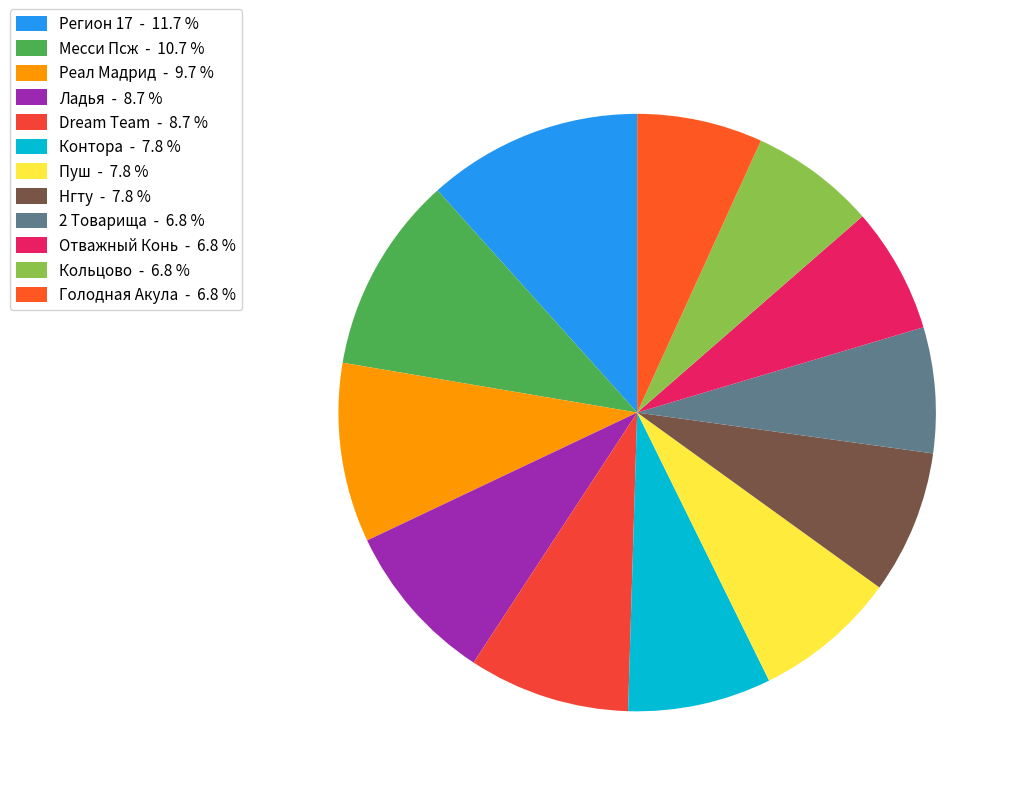

To the nearest percent, what is the average slice percentage?

8%